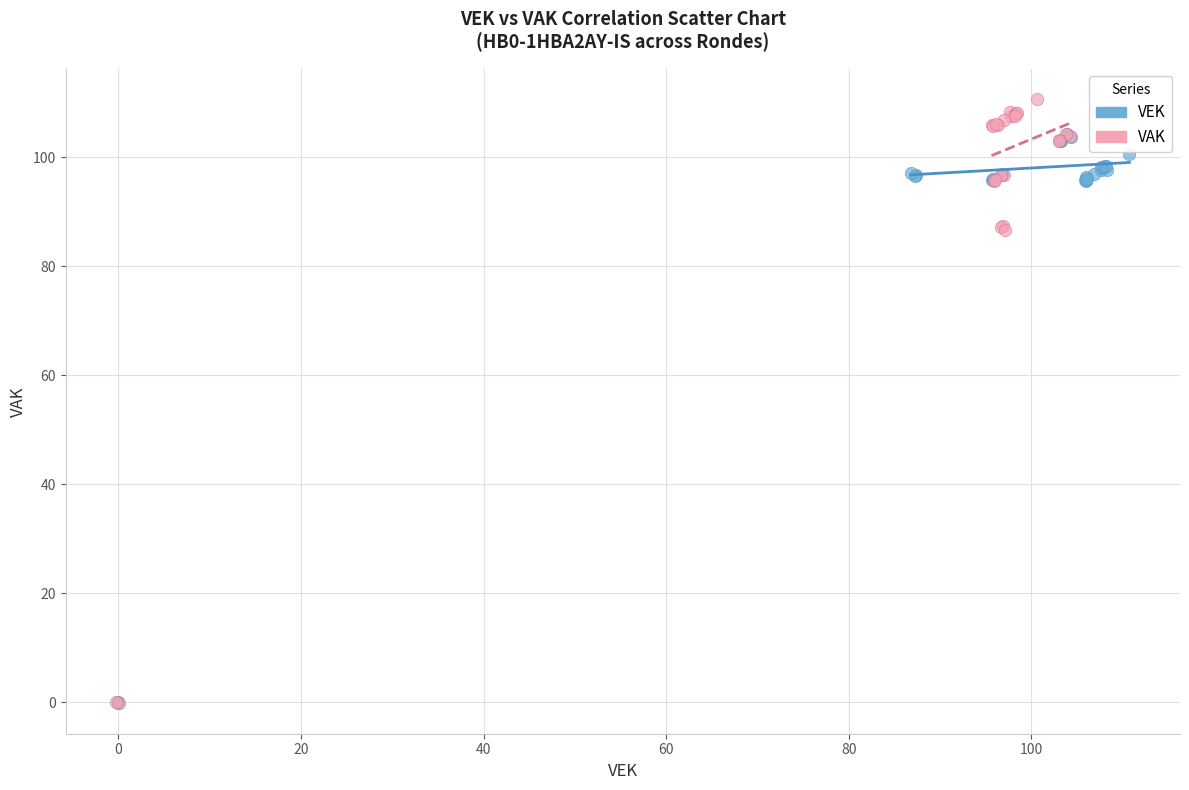

Which series reaches the maximum Y coordinate?

VAK